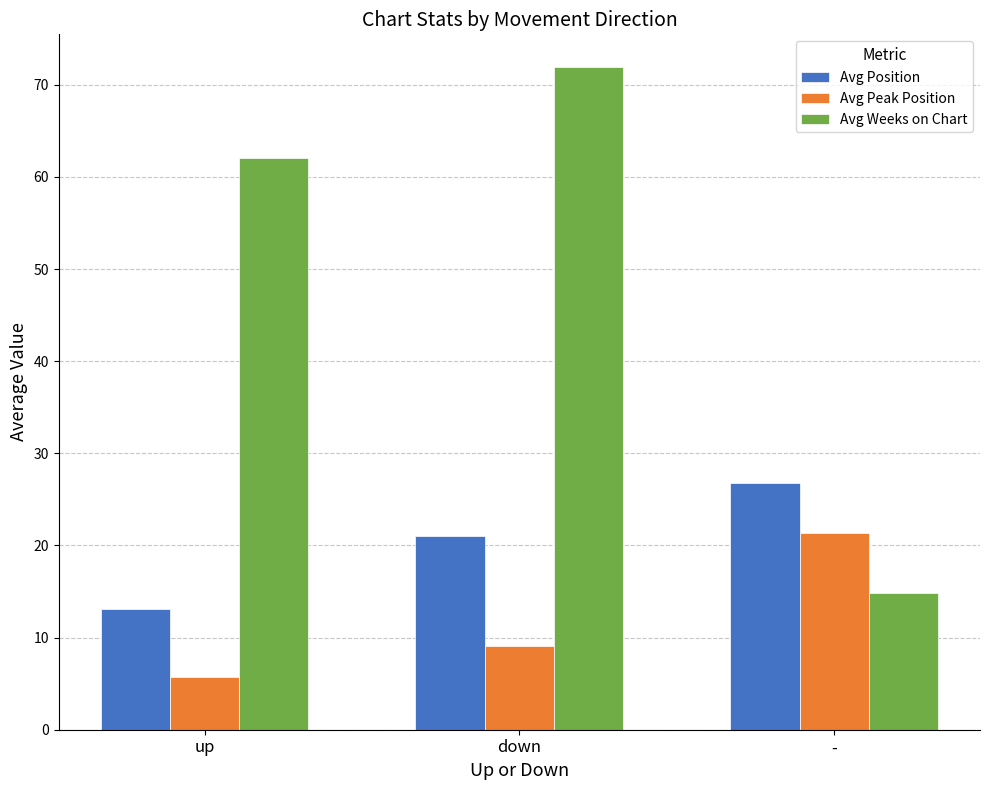

Which series has the largest total across all categories?

Avg Weeks on Chart